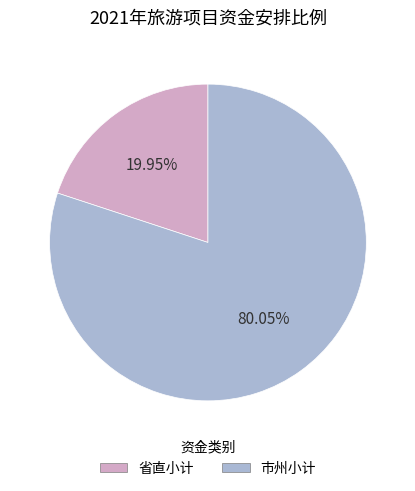

To the nearest percent, what is the average slice percentage?

50%